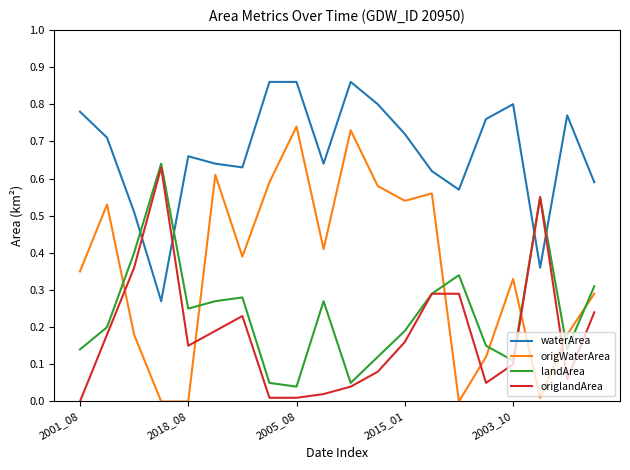

True or false: origWaterArea and waterArea cross at least once.

False